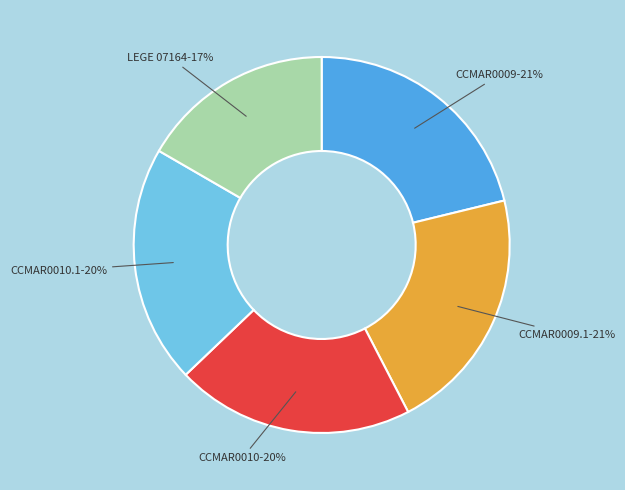

To the nearest percent, what is the average slice percentage?

20%